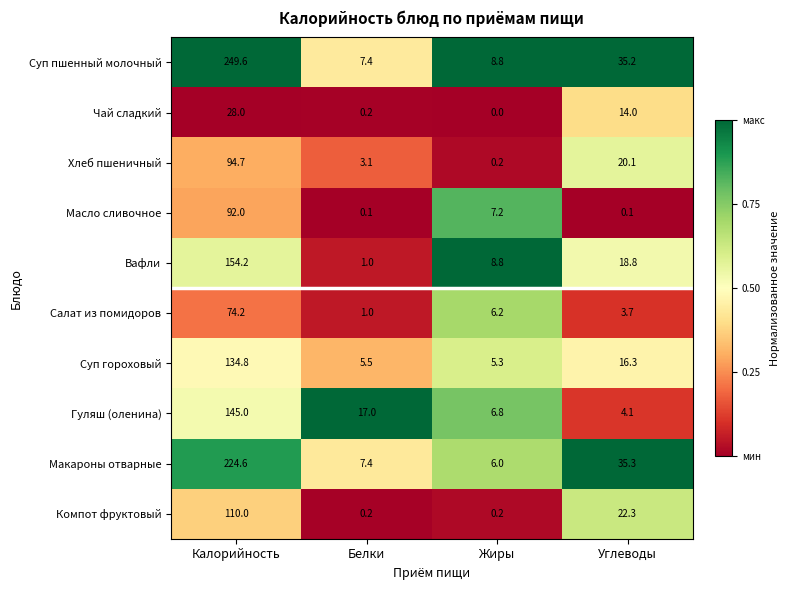

What is the difference between the maximum and minimum values in the Вафли series?

153.2